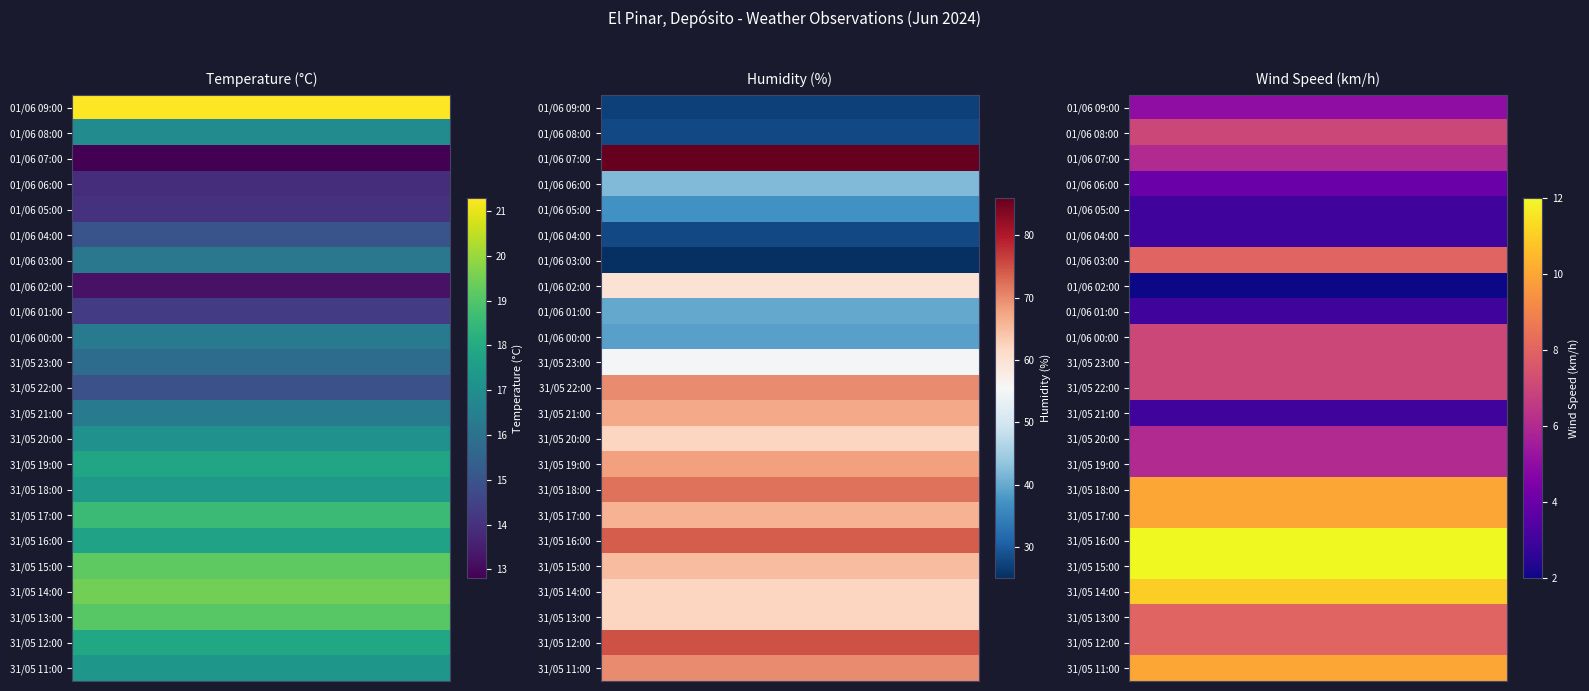

Which has a higher value, 05:00 or 21:00?

21:00